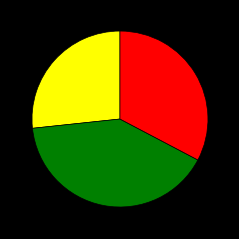

Is there any slice that represents more than half of the pie?

No